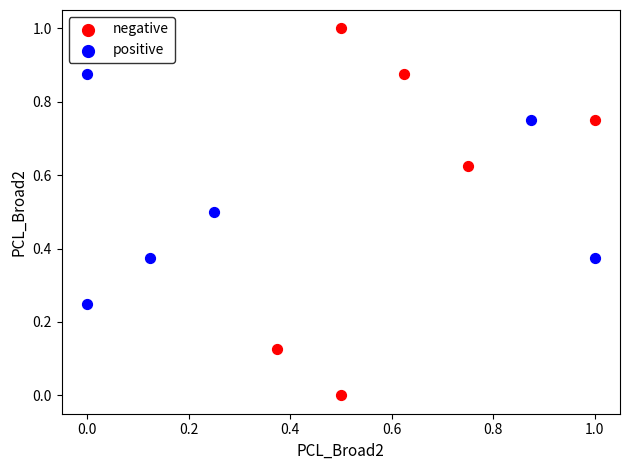

What are all the series names shown in the legend?

negative, positive